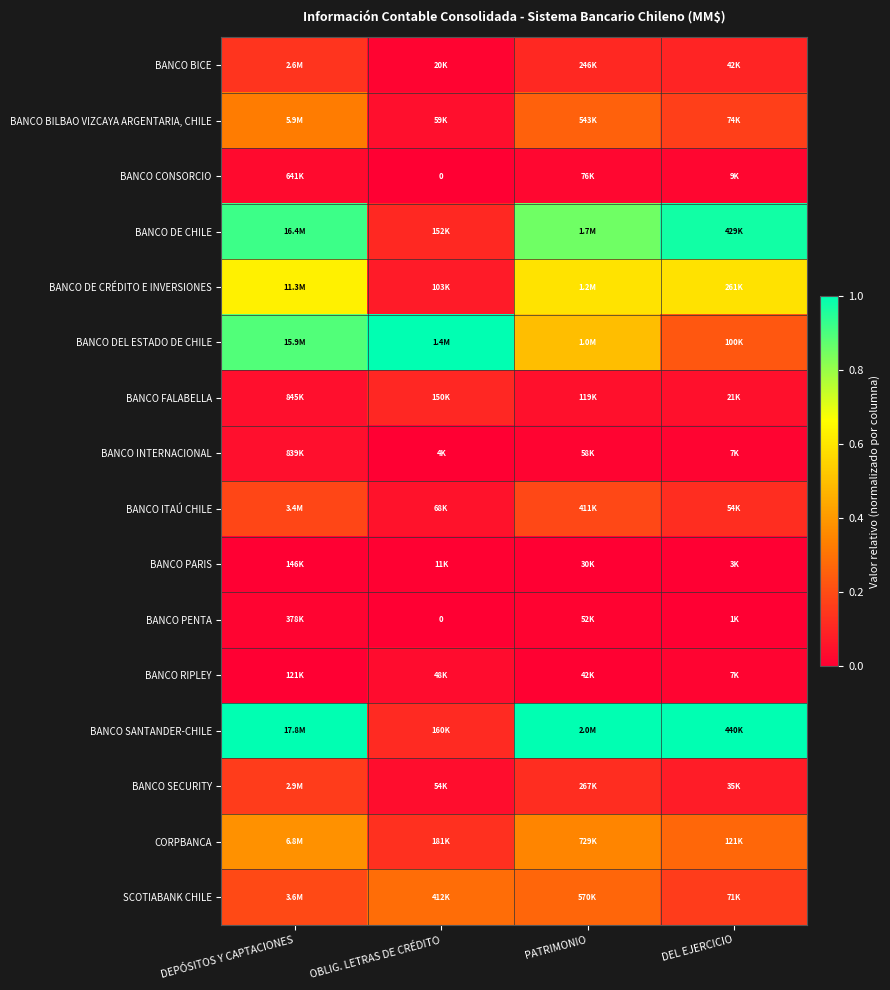

At how many categories does at least one series exceed 0?

4